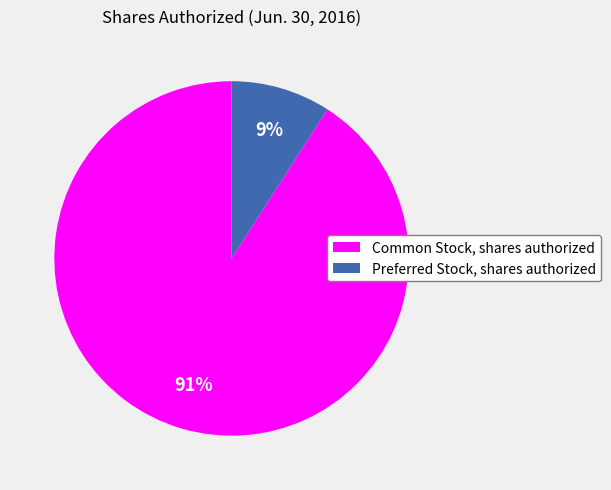

Which category accounts for the majority?

Common Stock, shares authorized